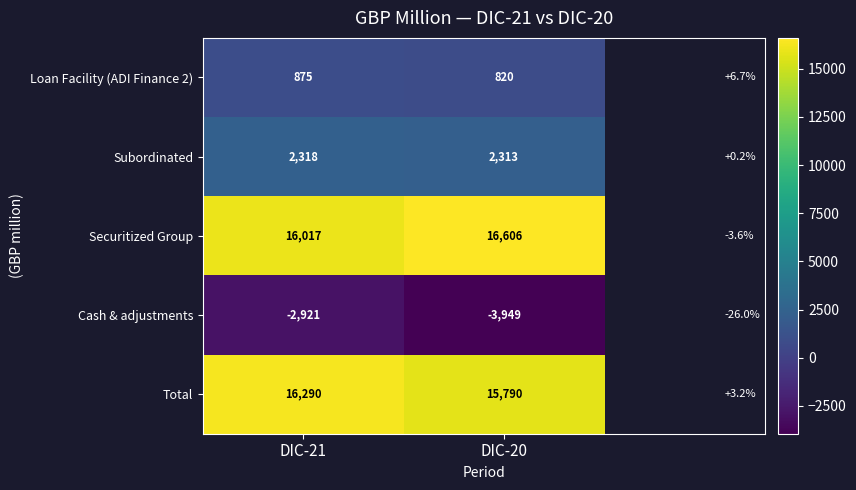

What is the total value across all series at DIC-21?

32579